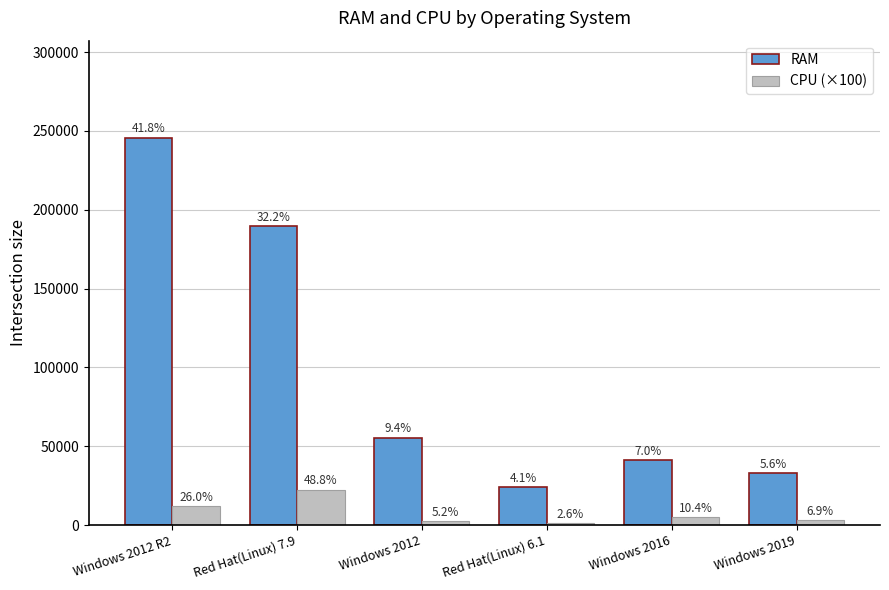

Are the bars horizontal?

No